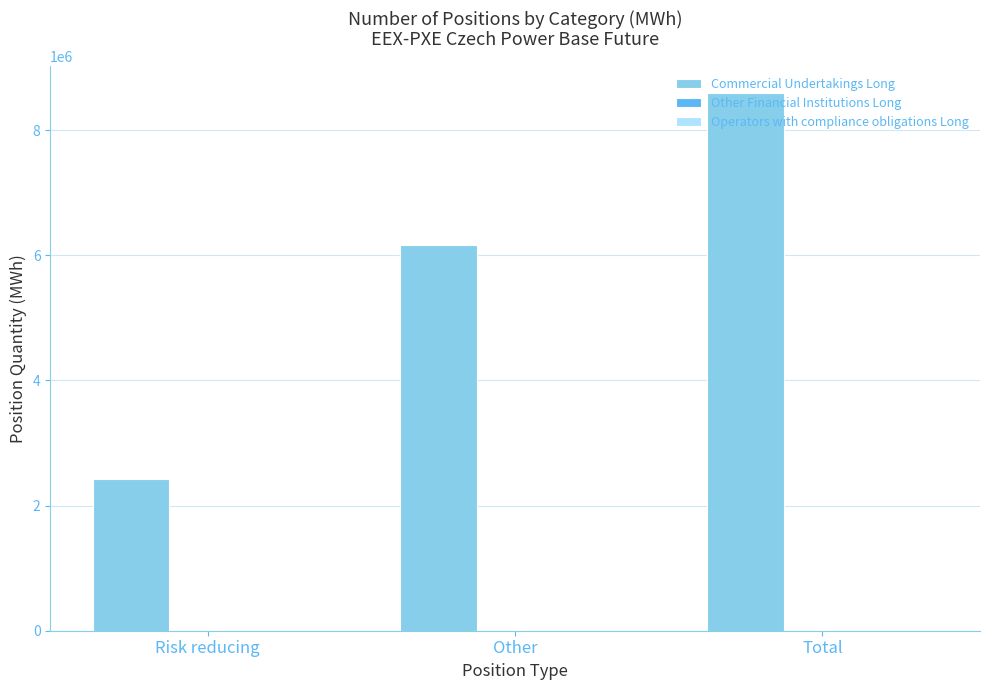

At which category does the chart reach its peak across all series?

Total